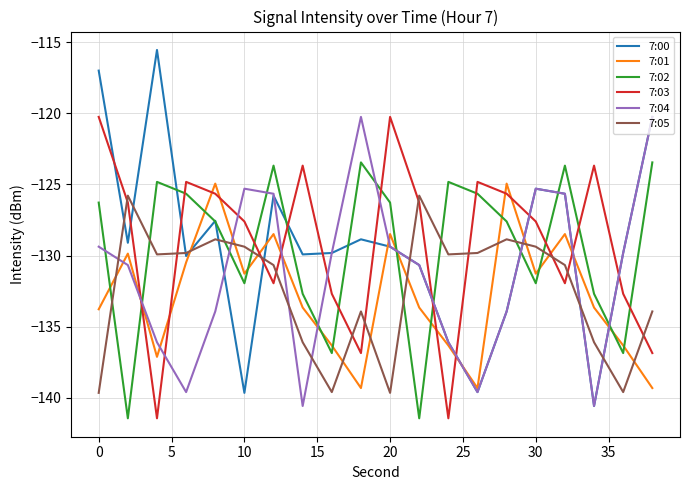

Is this an area chart (filled region under the line)?

No